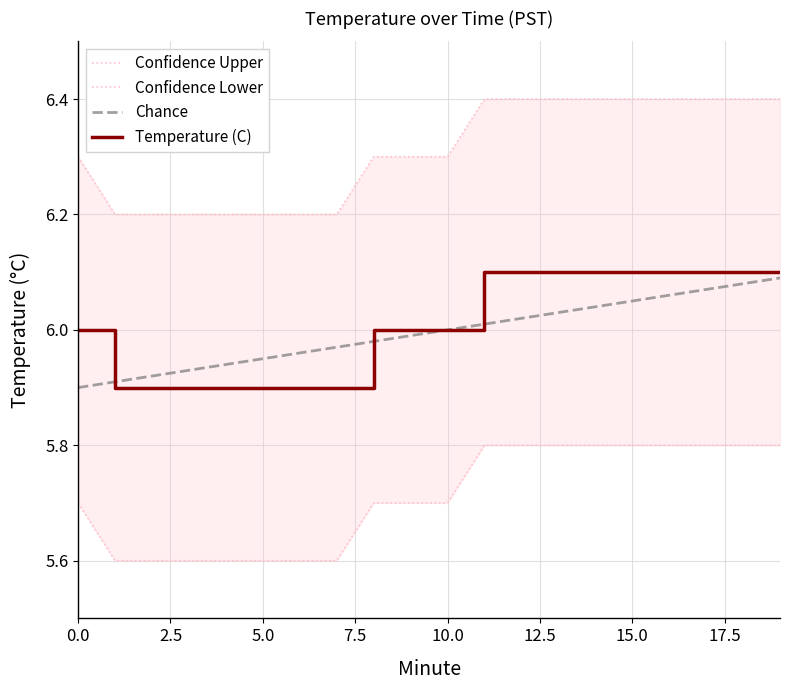

What is the label of the 11th point from the right?

9